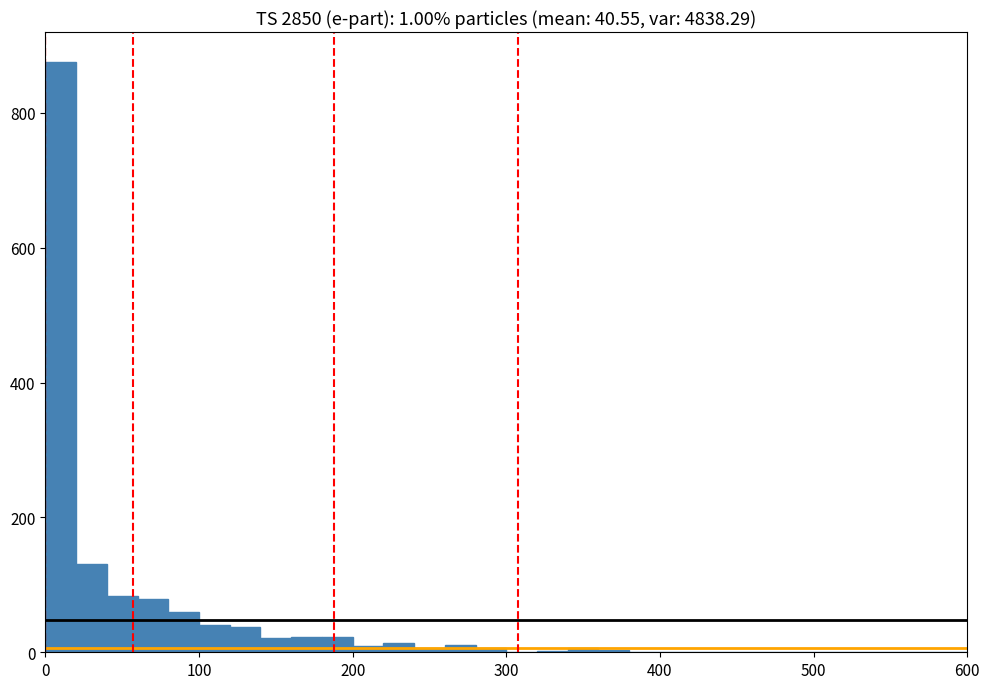

Around what value on the x-axis is the tallest bar? Give the approximate position of its centre, as read against the axis.

10